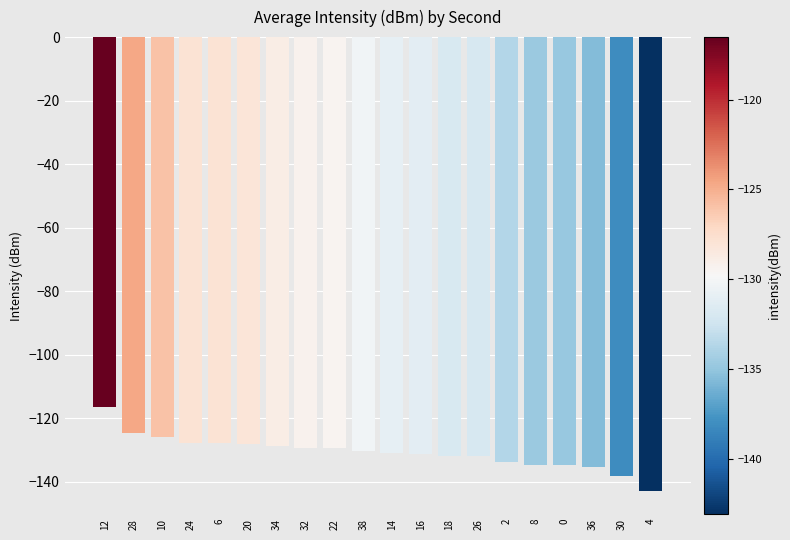

What is the value of the 7th bar from the left?

-128.8